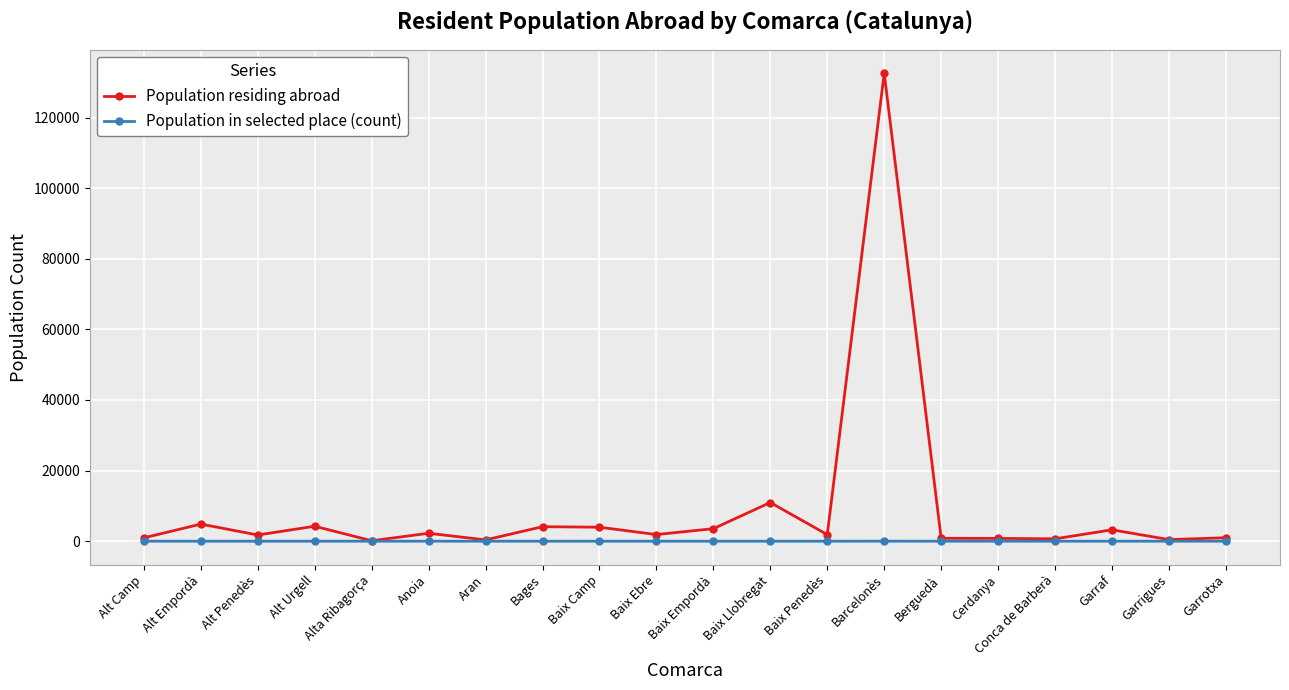

What is the label of the 17th point from the right?

Alt Urgell